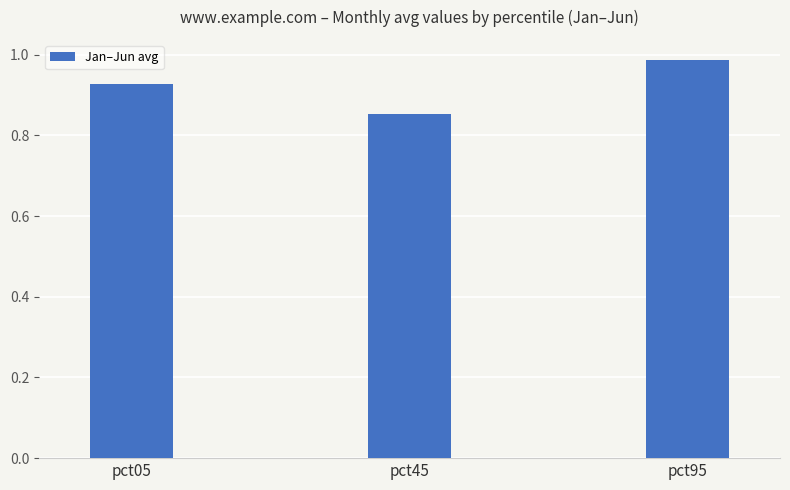

What is the sum of all values?

2.8